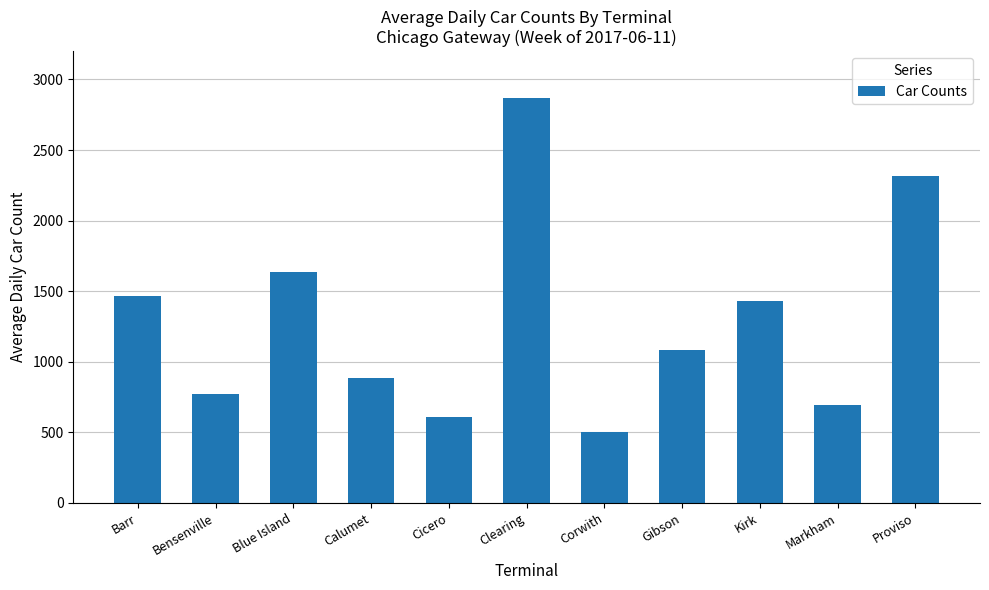

What is the label of the 3rd bar from the right?

Kirk